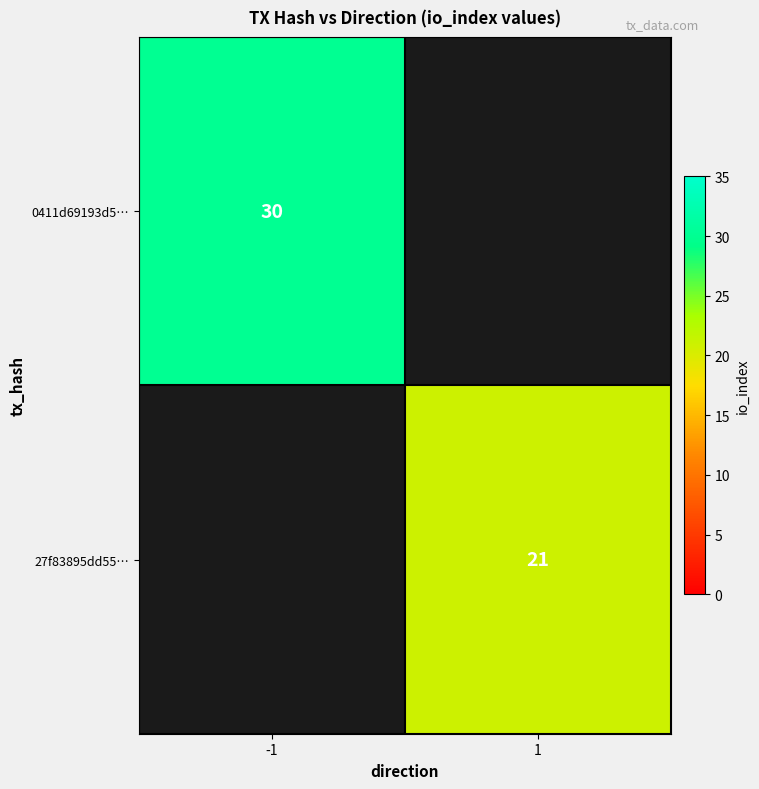

The value of 27f83895dd55… at 1 is 7. True or false?

False